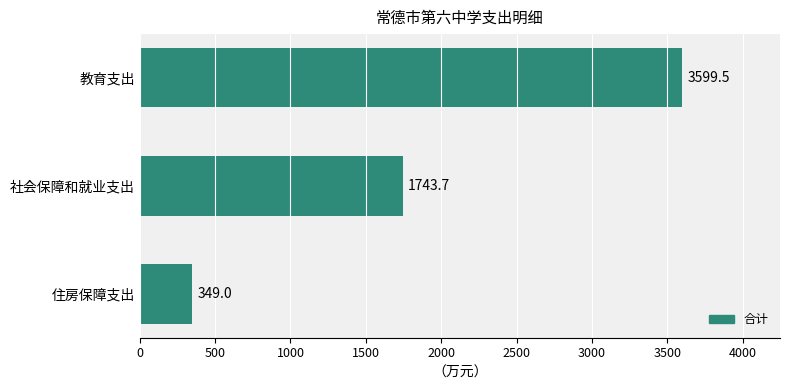

Where is the data nearest to the value 1974?

社会保障和就业支出